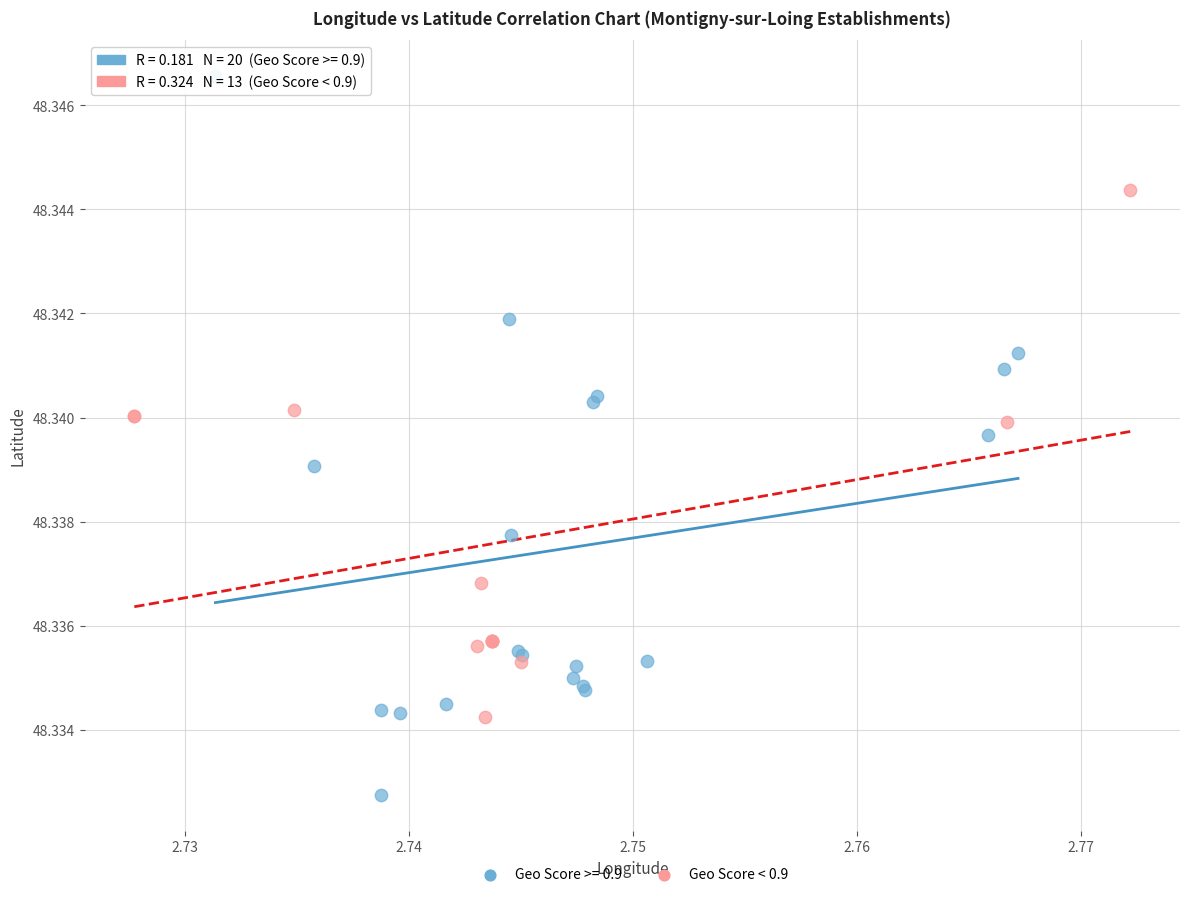

Which series reaches the maximum Y coordinate?

Geo Score >= 0.9